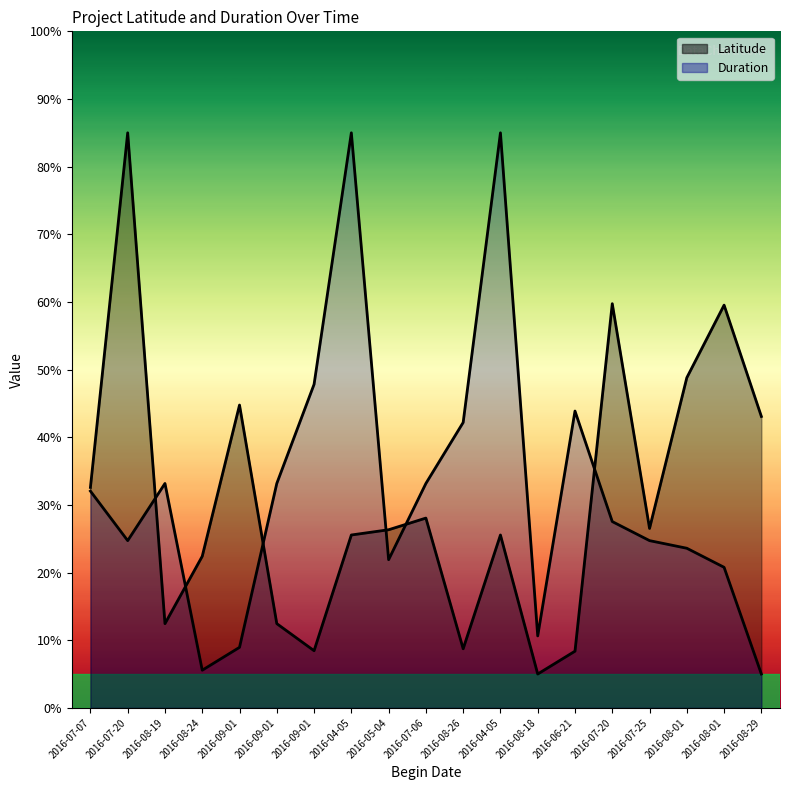

At which category does Latitude reach its first local peak?

2016-07-20